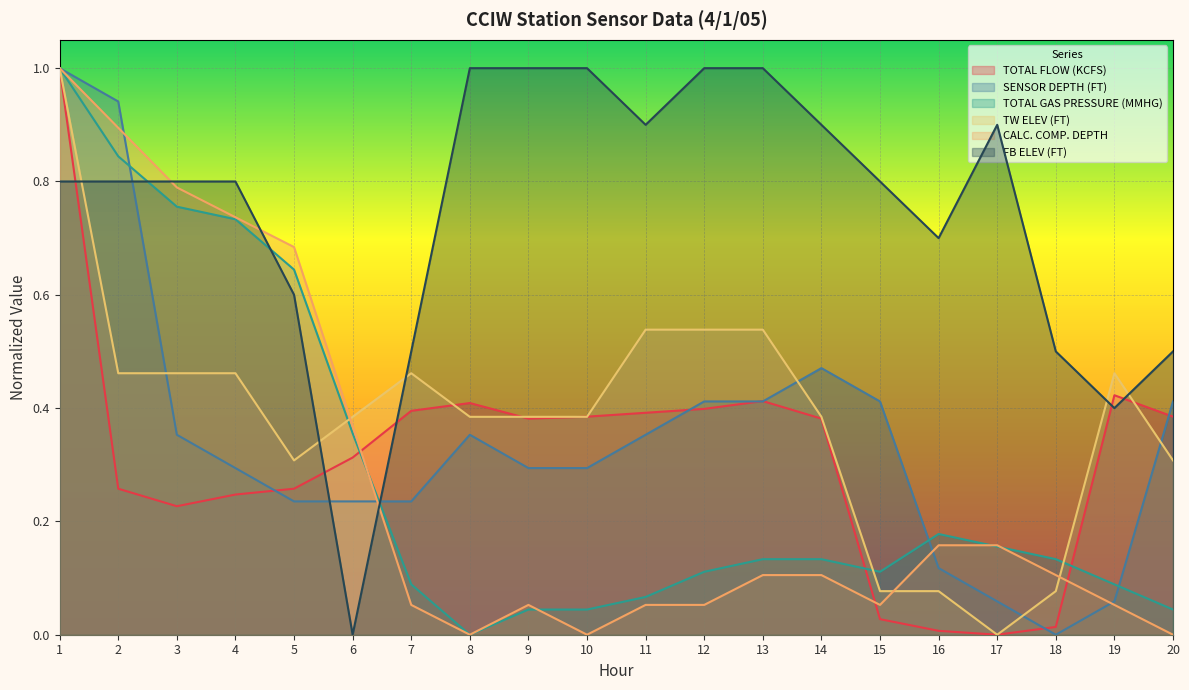

At which category is the sum across all series the highest?

1